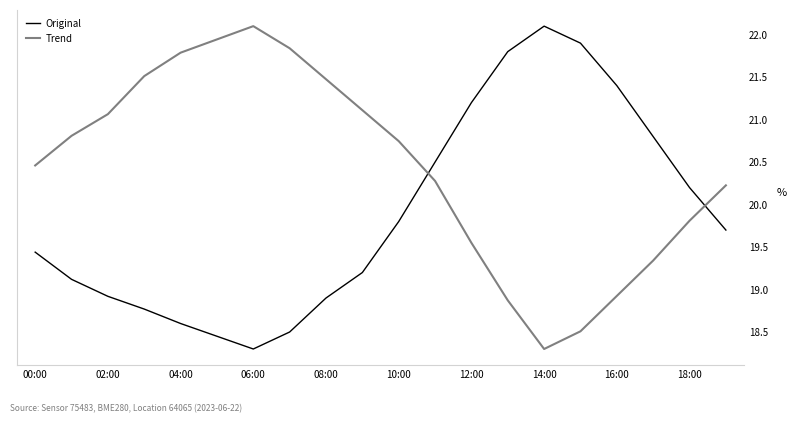

Rank the series by their average value, from highest to lowest.

Trend, Original